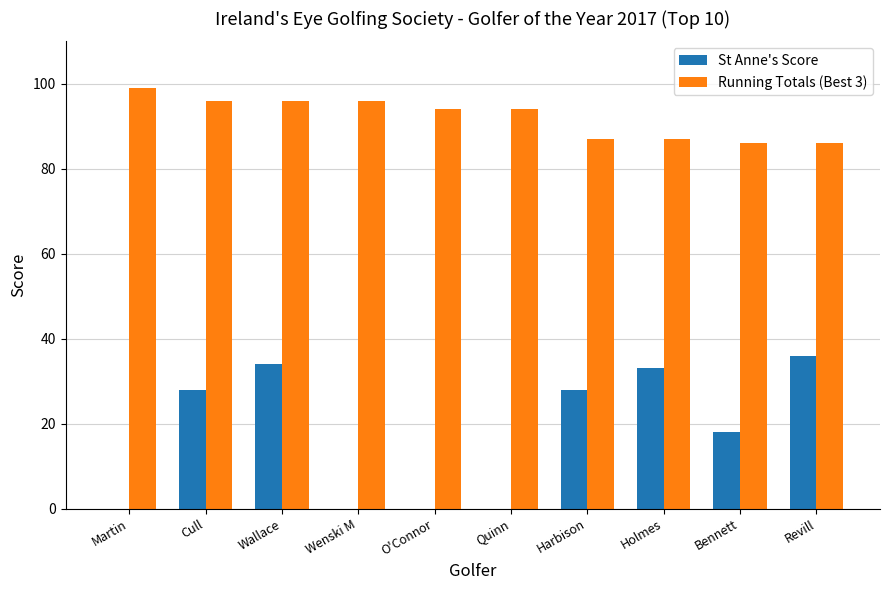

Are the bars horizontal?

No